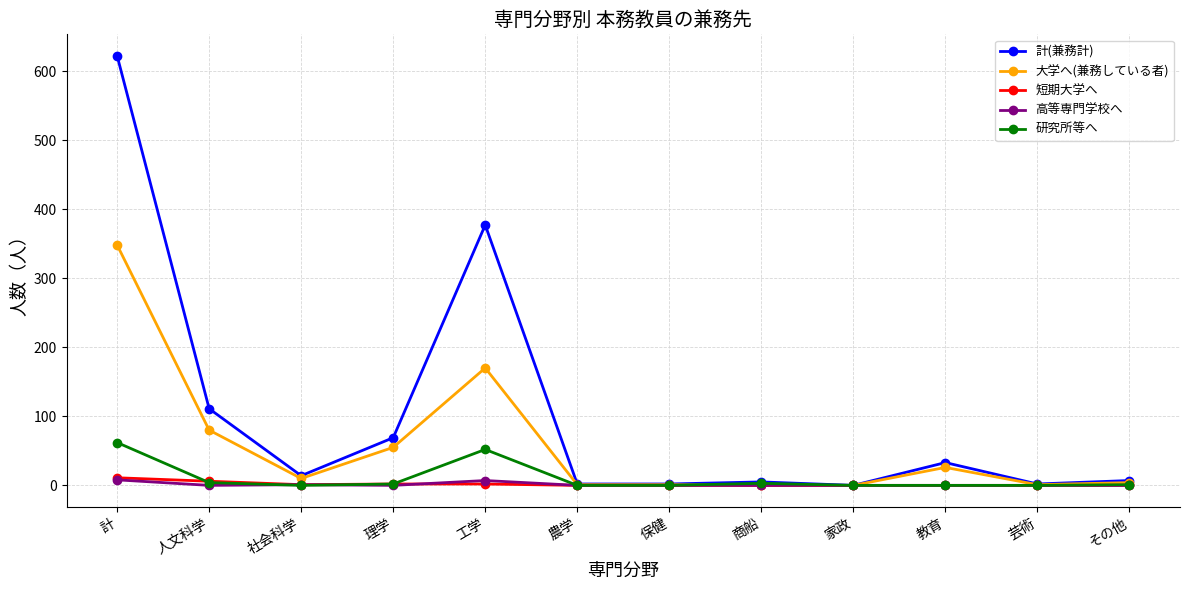

Is this an area chart (filled region under the line)?

No